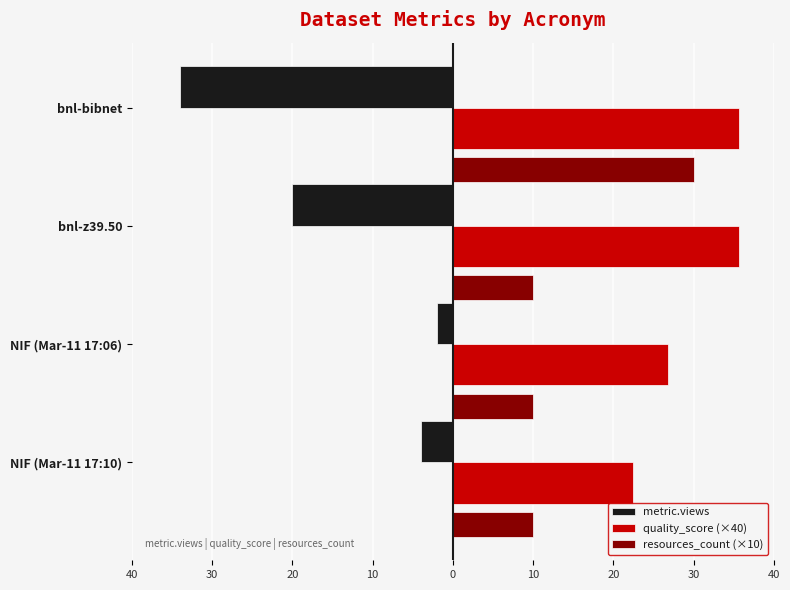

What are all the series names shown in the legend?

metric.views, quality_score (×40), resources_count (×10)